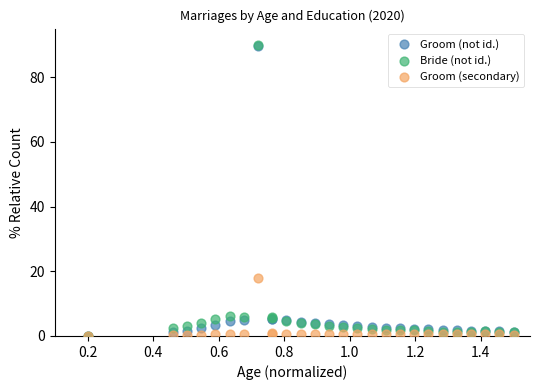

In the Groom (not id.) series, what Y value is closest to 44?

5.4